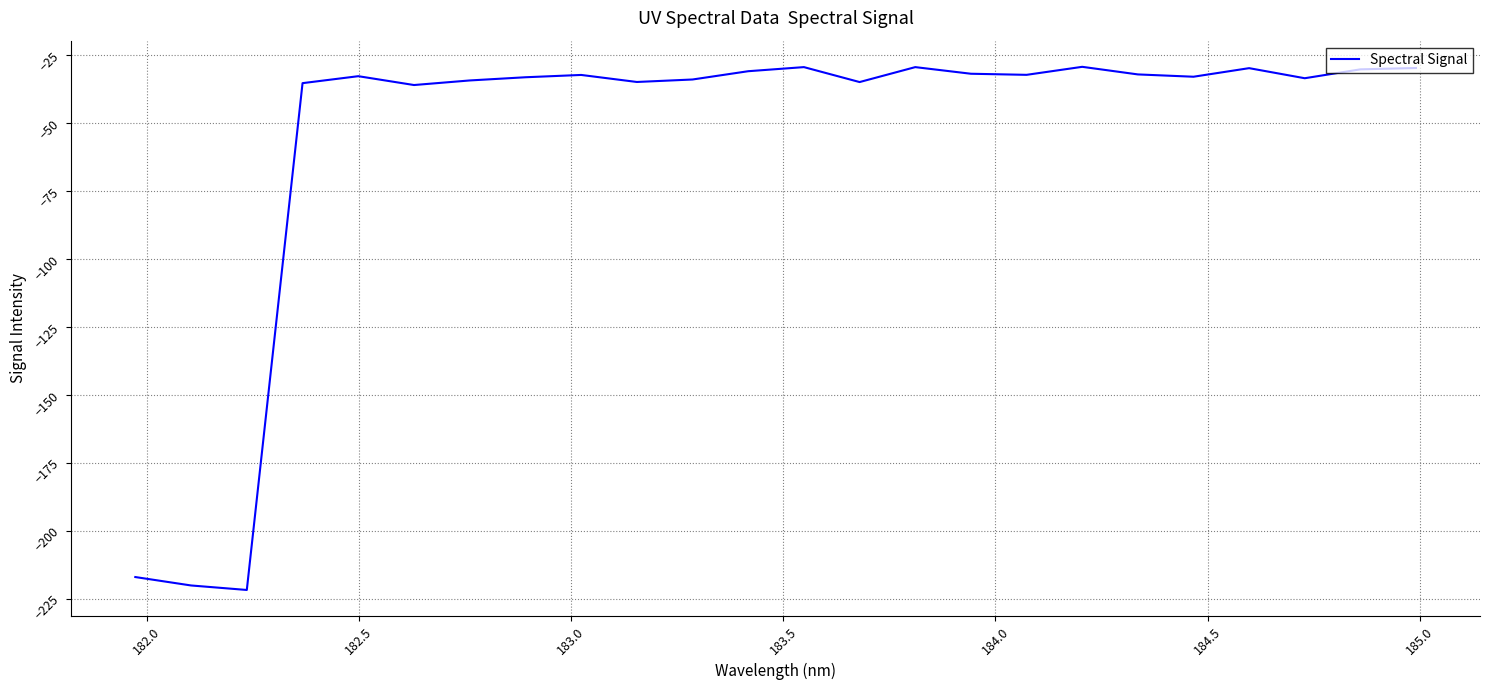

What is the greatest value displayed?

-29.4